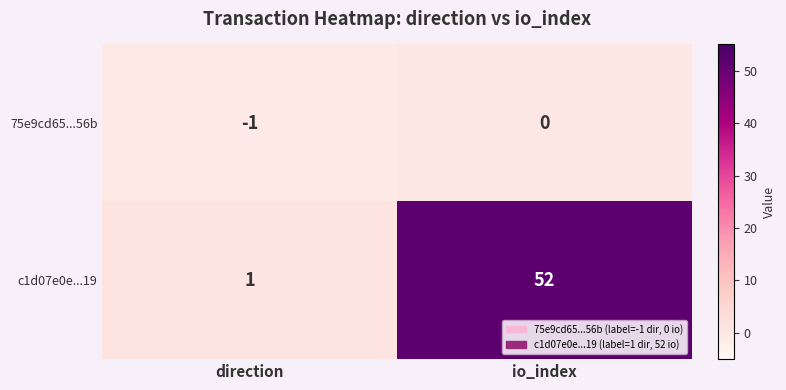

At io_index, list the series in order from largest to smallest.

c1d07e0e...19, 75e9cd65...56b